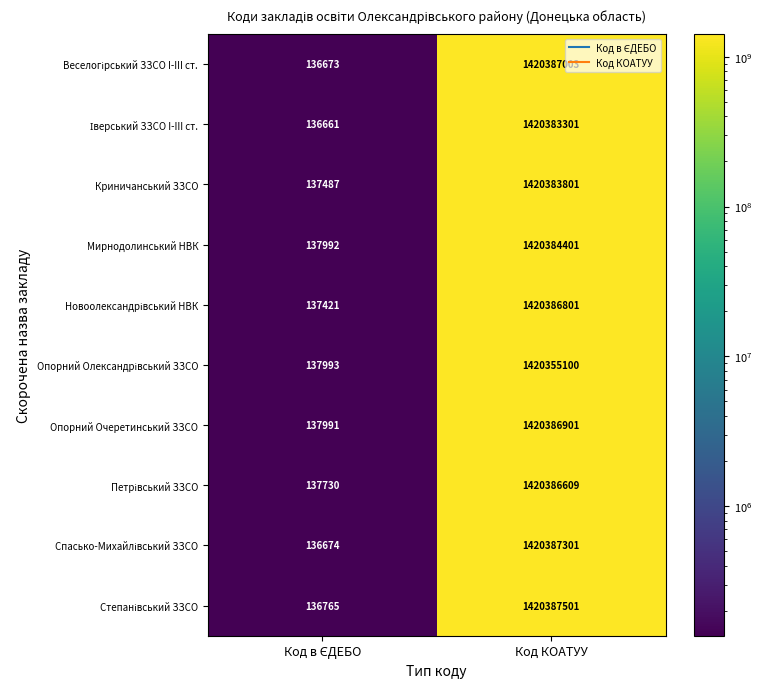

Which series has the largest total across all categories?

Опорний Очеретинський ЗЗСО